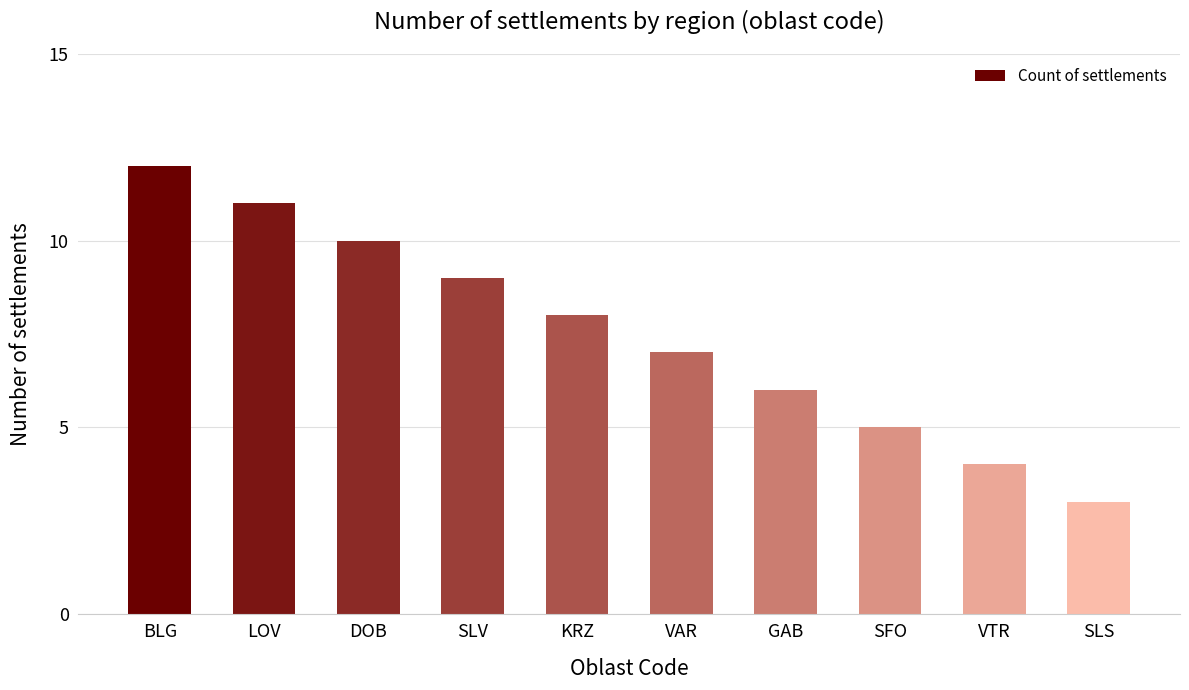

Rank the categories by value from lowest to highest.

SLS, VTR, SFO, GAB, VAR, KRZ, SLV, DOB, LOV, BLG